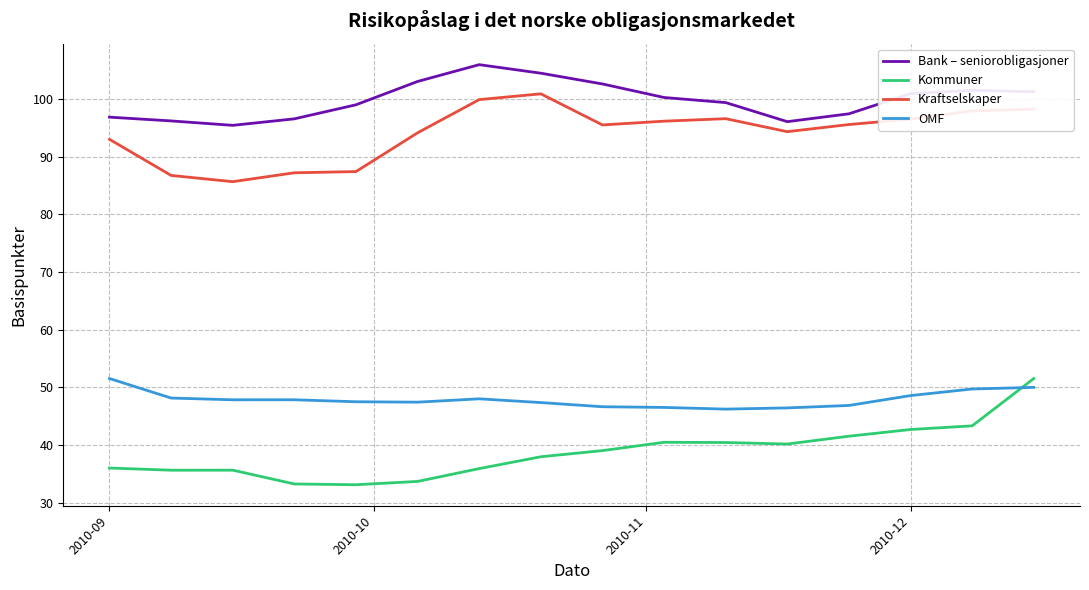

What is the minimum value for Kraftselskaper?

85.7